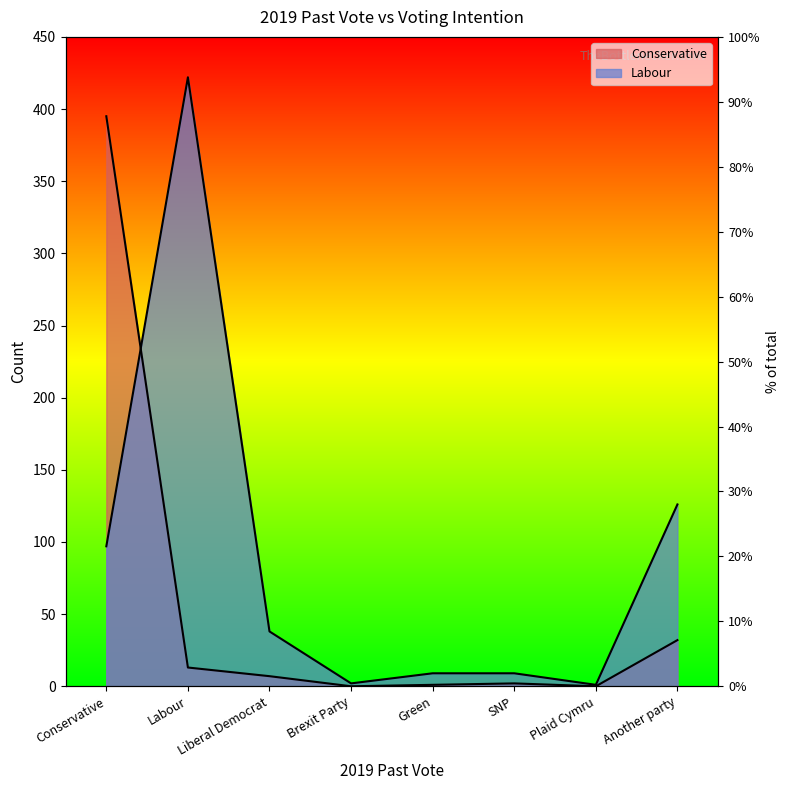

What is the maximum value shown in the chart?

422